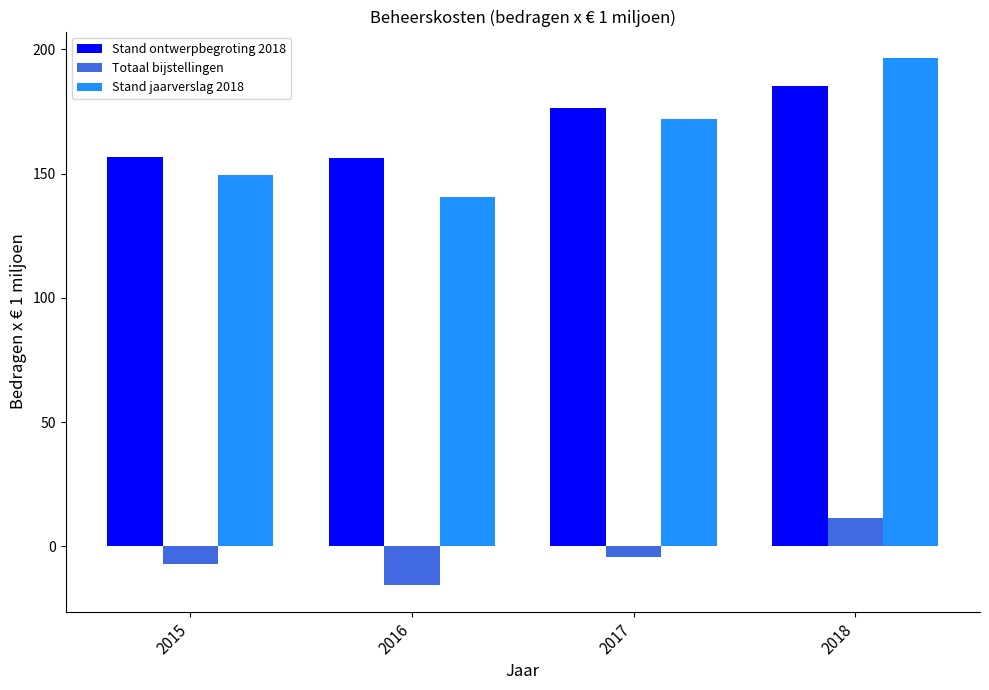

What is the approximate value of Stand jaarverslag 2018 at 2018?

196.6